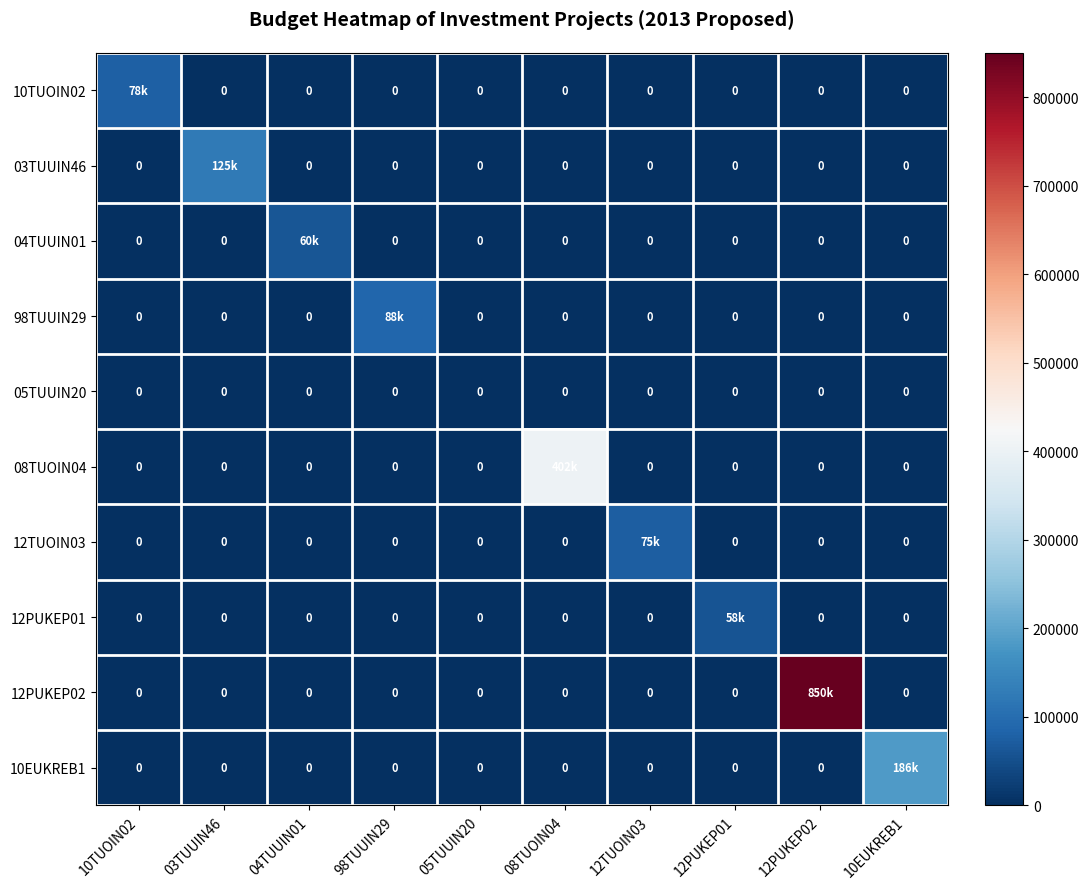

At which category does the chart reach its minimum across all series?

03TUUIN46